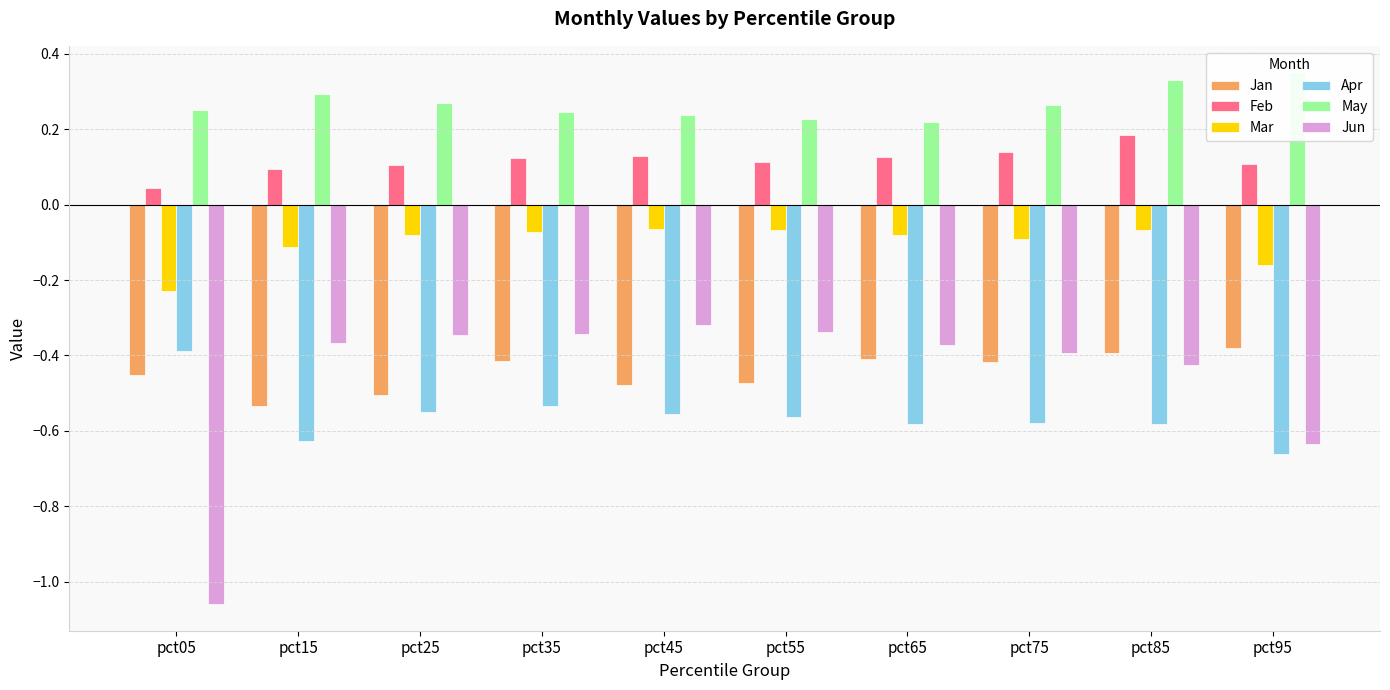

Is the value of Feb at pct65 greater than the value of Apr at pct95?

Yes